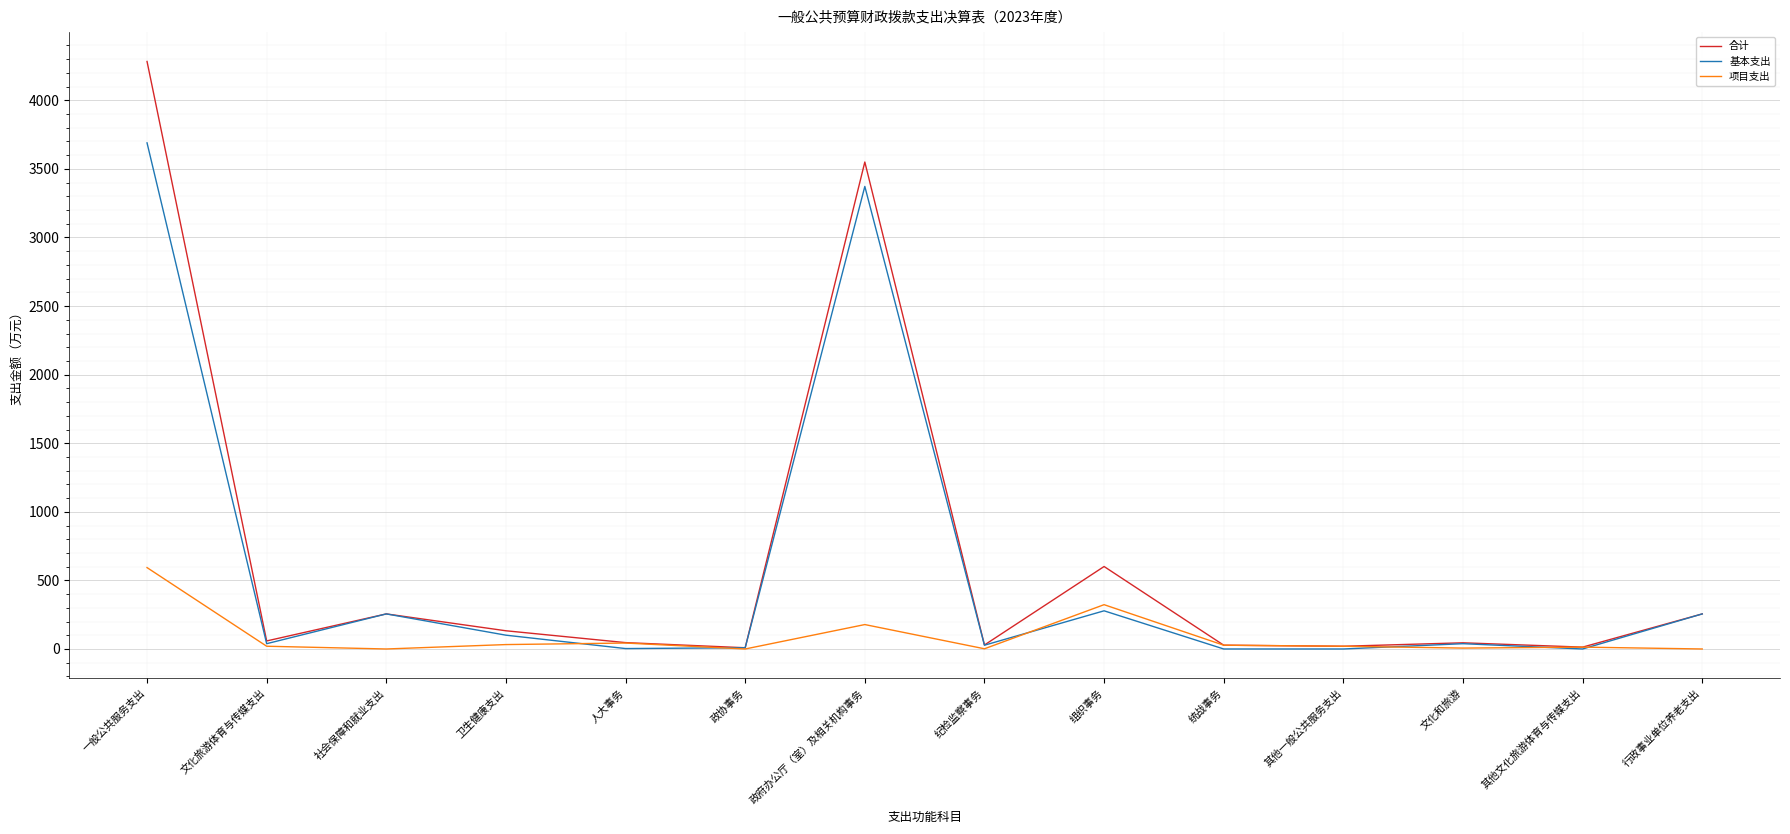

What is the spread (max minus min) of values at 行政事业单位养老支出?

255.7